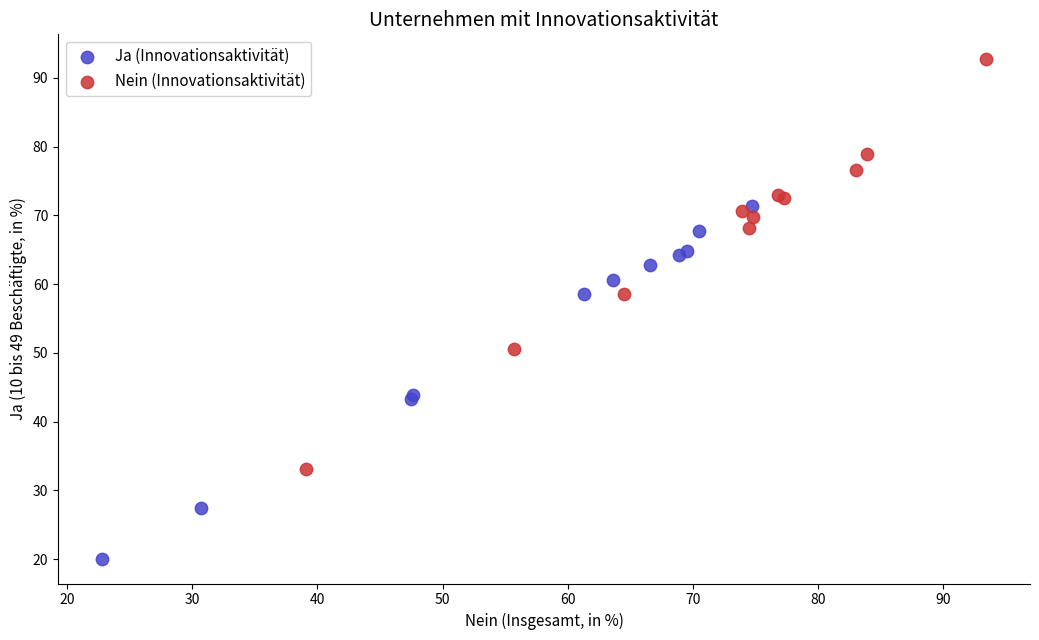

Which series reaches the maximum Y coordinate?

Nein (Innovationsaktivität)